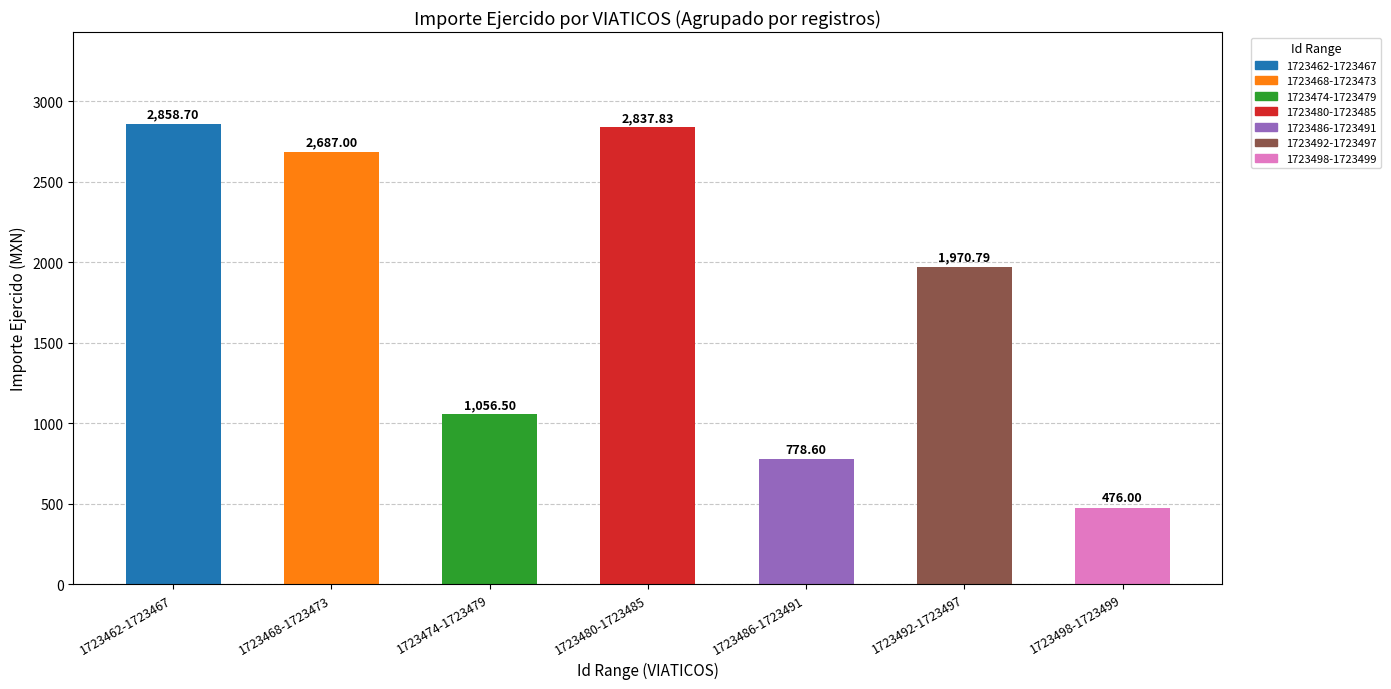

What is the ratio of the value at 1723492-1723497 to the value at 1723480-1723485?

0.7